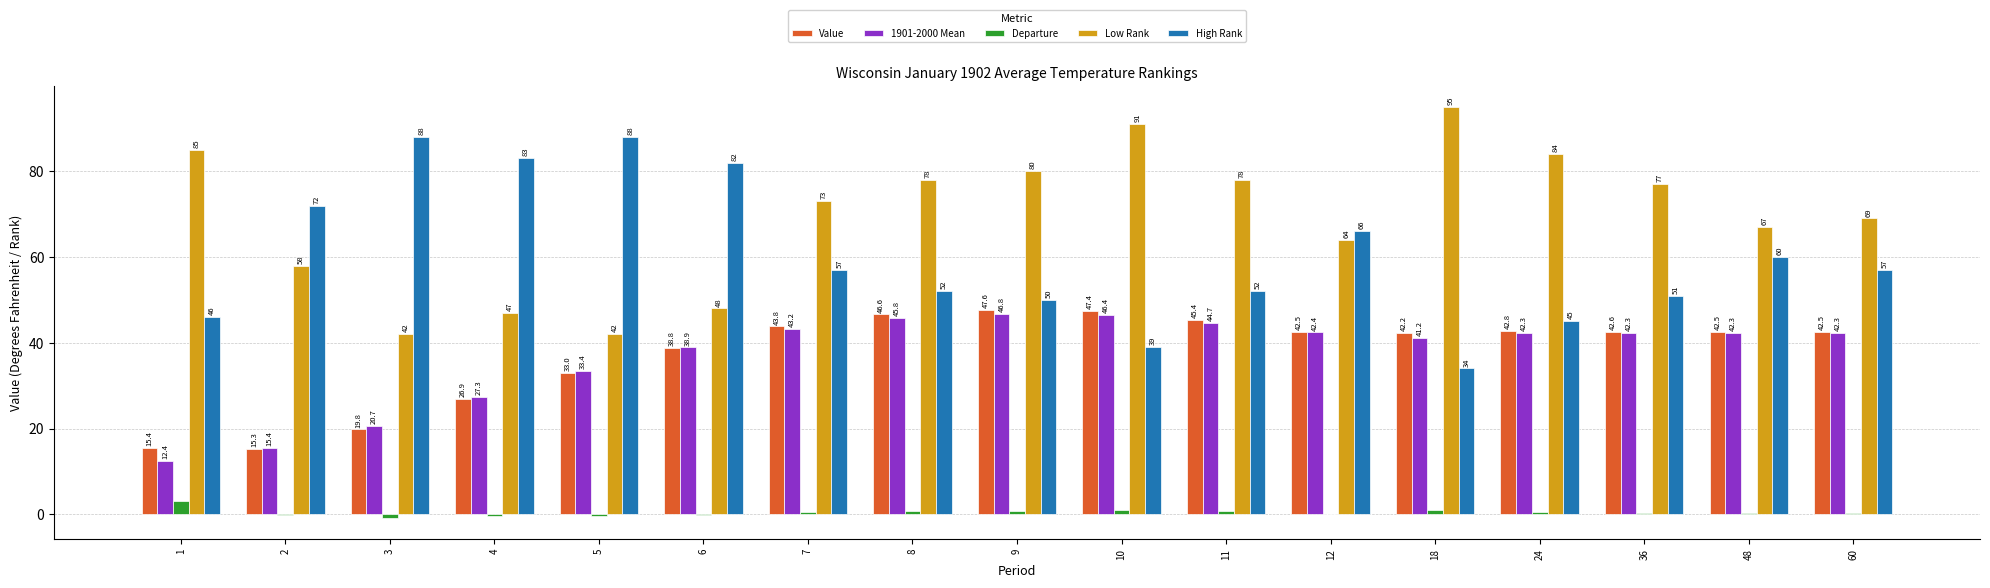

Reading left to right, transcribe all the data shown in this chart.

Value: 15.4	15.3	19.8	26.9	33.0	38.8	43.8	46.6	47.6	47.4	45.4	42.5	42.2	42.8	42.6	42.5	42.5
1901-2000 Mean: 12.4	15.4	20.7	27.3	33.4	38.9	43.2	45.8	46.8	46.4	44.7	42.4	41.2	42.3	42.3	42.3	42.3
Departure: 3.0	-0.1	-0.9	-0.4	-0.4	-0.1	0.6	0.8	0.8	1.0	0.7	0.1	1.0	0.5	0.3	0.2	0.2
Low Rank: 85.0	58.0	42.0	47.0	42.0	48.0	73.0	78.0	80.0	91.0	78.0	64.0	95.0	84.0	77.0	67.0	69.0
High Rank: 46.0	72.0	88.0	83.0	88.0	82.0	57.0	52.0	50.0	39.0	52.0	66.0	34.0	45.0	51.0	60.0	57.0